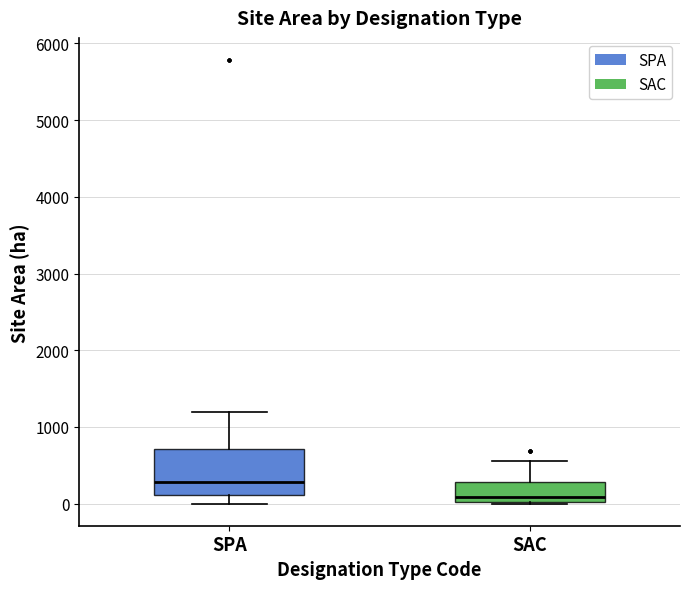

Reading left to right, read every box against the y-axis: the position of its median line, the range the box covers, and the ends of its whiskers. The values are not printed on the chart, so give them approximately, as read against the axis.

SPA: median 300, box 100 to 700, whiskers 0 to 1200
SAC: median 100, box 0 to 300, whiskers 0 to 600